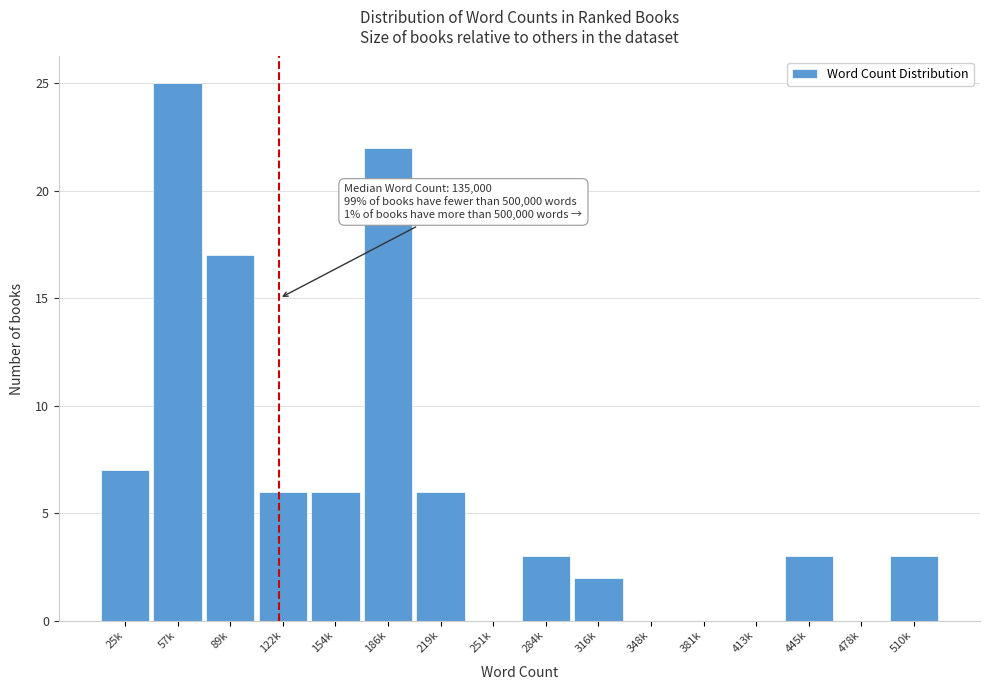

Reading left to right, list all the values displayed in this chart.

25k=7	57k=25	89k=17	122k=6	154k=6	186k=22	219k=6	251k=0	284k=3	316k=2	348k=0	381k=0	413k=0	445k=3	478k=0	510k=3